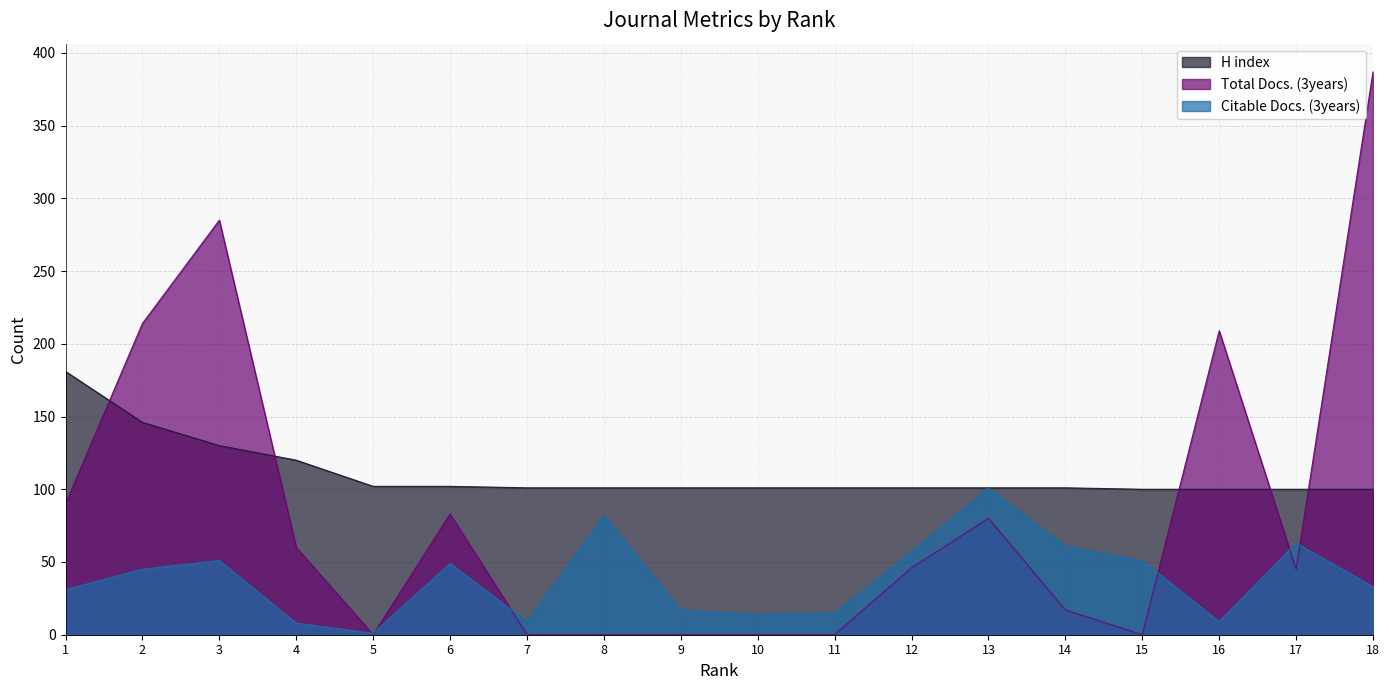

The value of H index at 11 is 101. True or false?

True